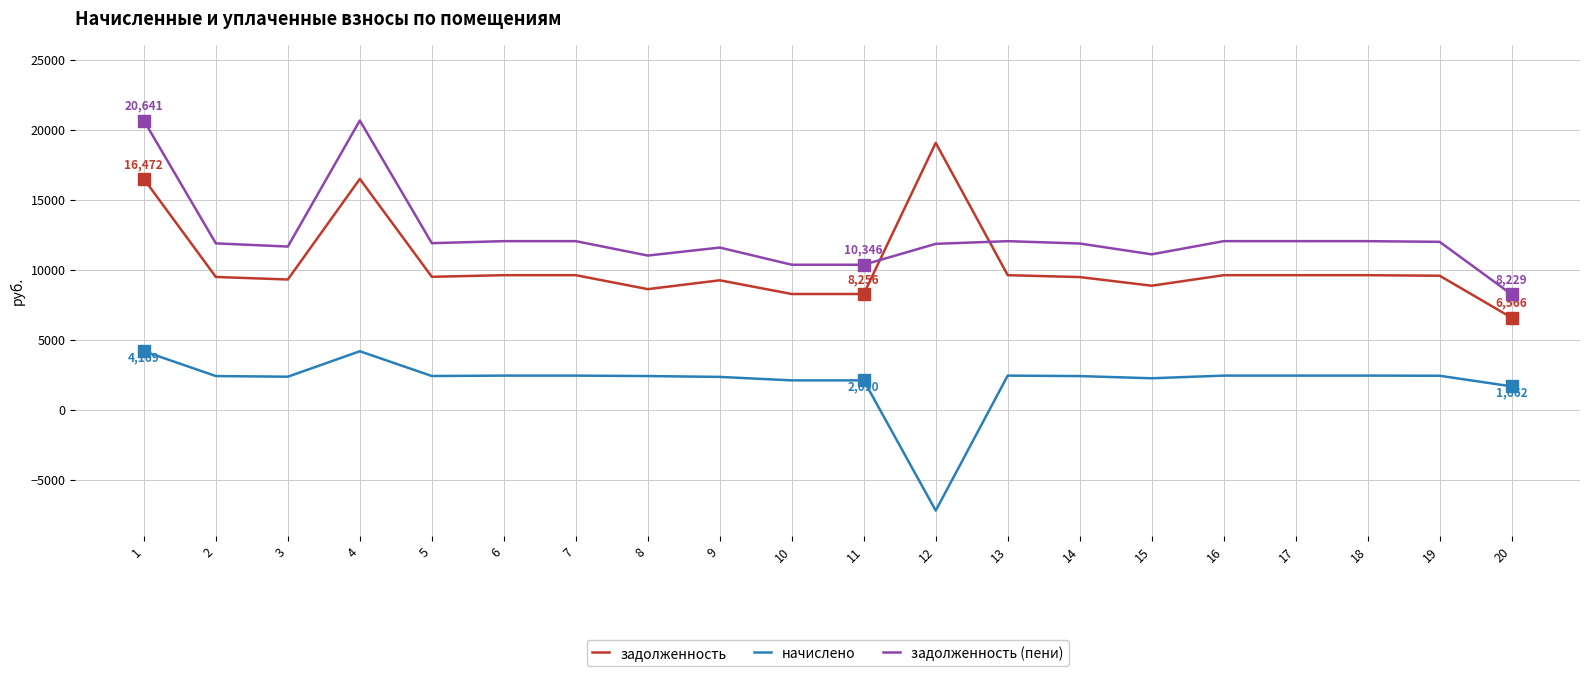

What is the difference between the highest and lowest values at 12?

26255.3